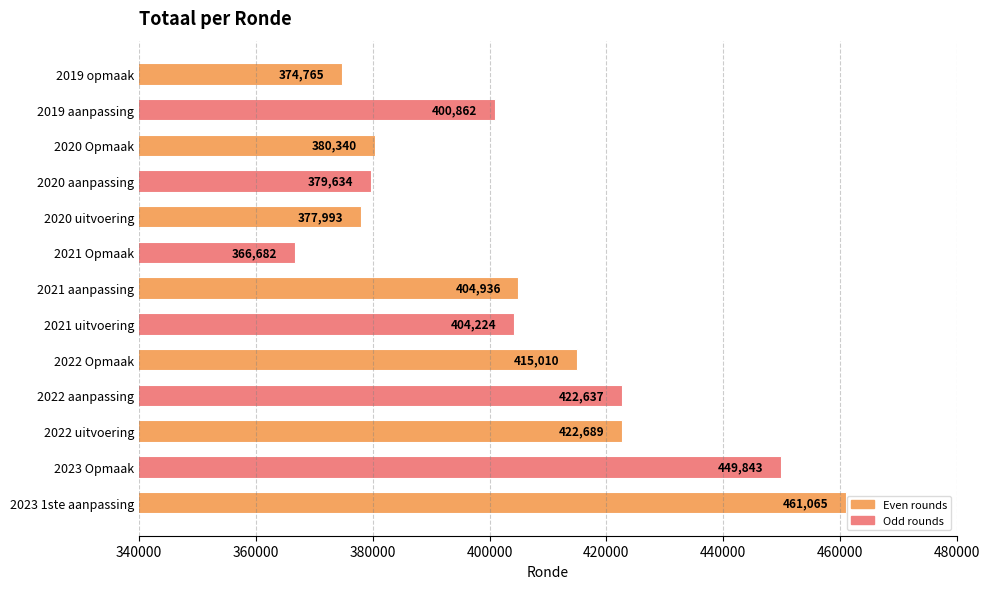

What is the difference between the maximum and minimum values?

94383